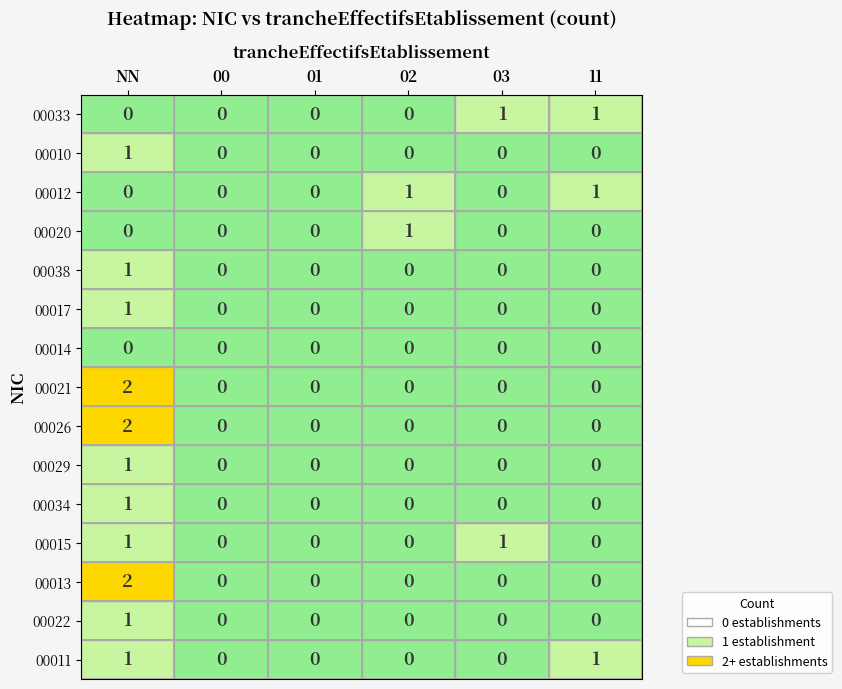

Is the value of 00026 at 02 greater than the value of 00022 at NN?

No